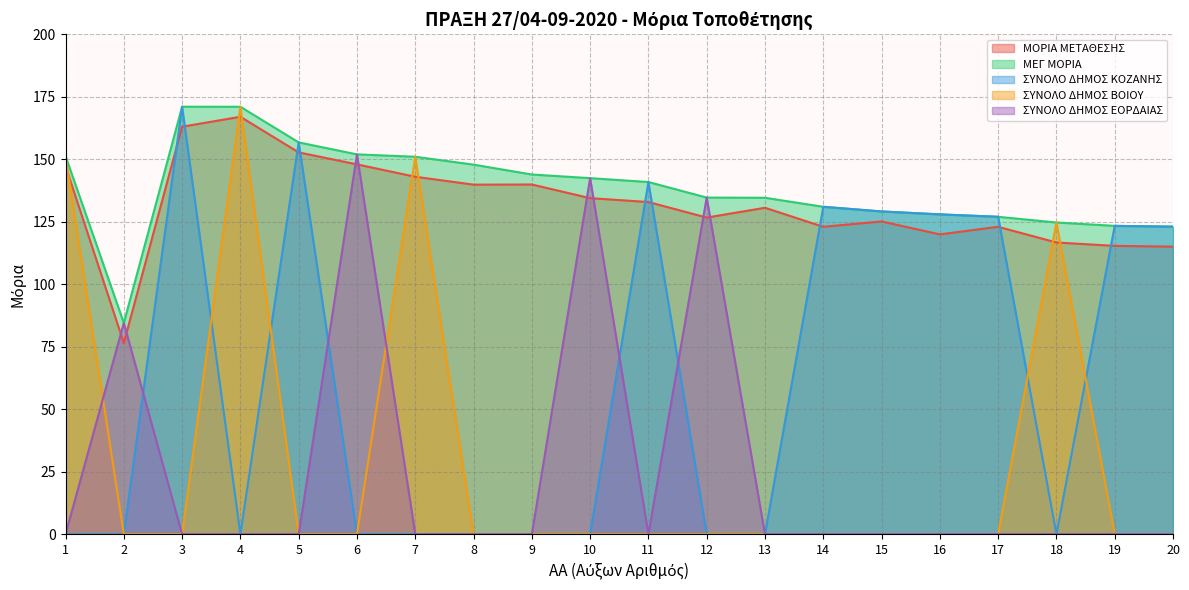

How many data points does each series have?

20